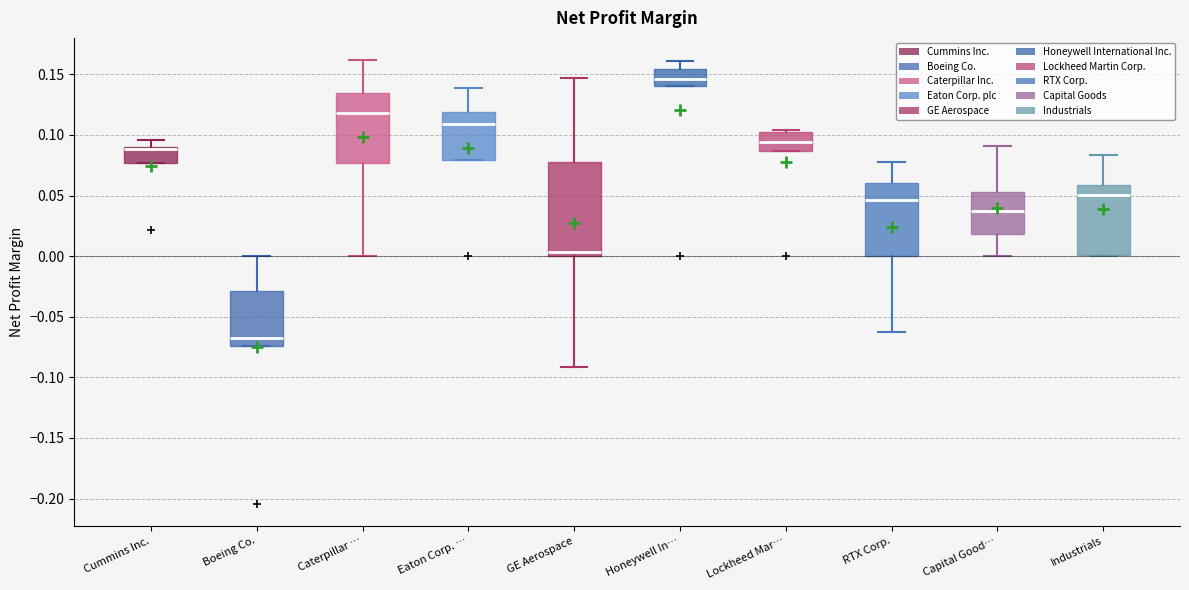

Where does the lower whisker of the box for Caterpillar … end on the y-axis? The values are not printed on the chart, so give them approximately, as read against the axis.

0.000